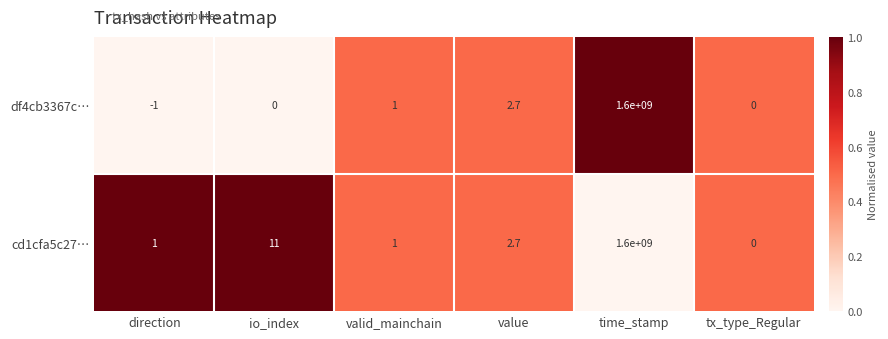

Which label corresponds to the smallest value in the chart?

direction